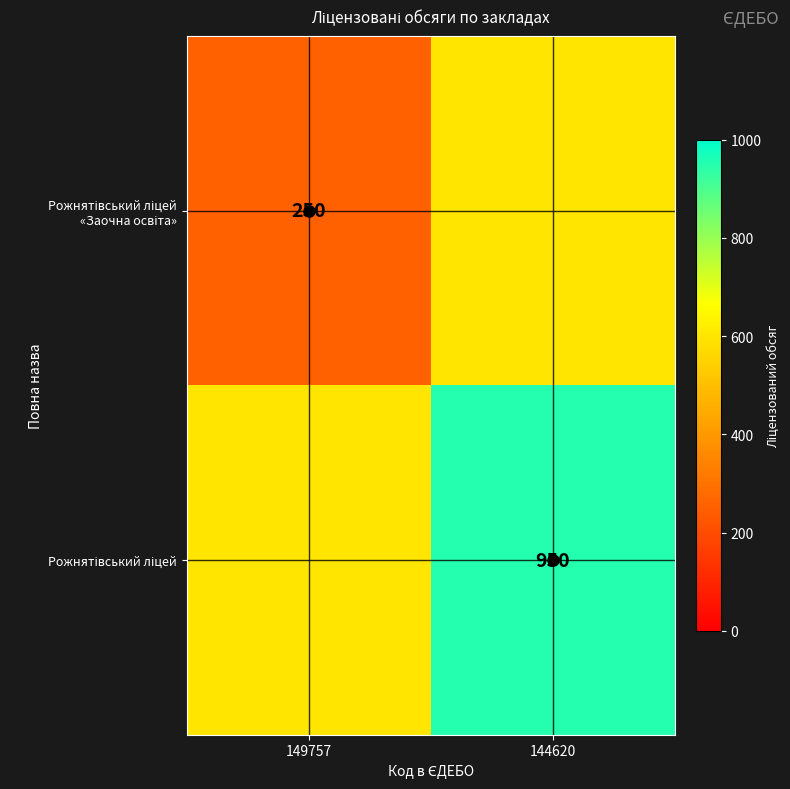

What is the difference between the Рожнятівський ліцей «Заочна освіта» values at 144620 and 149757?

350